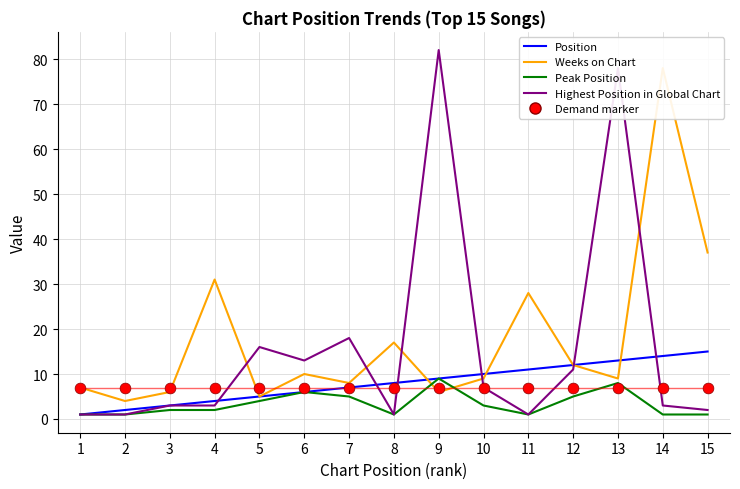

Is the value of Highest Position in Global Chart at 1 greater than the value of Position at 7?

No